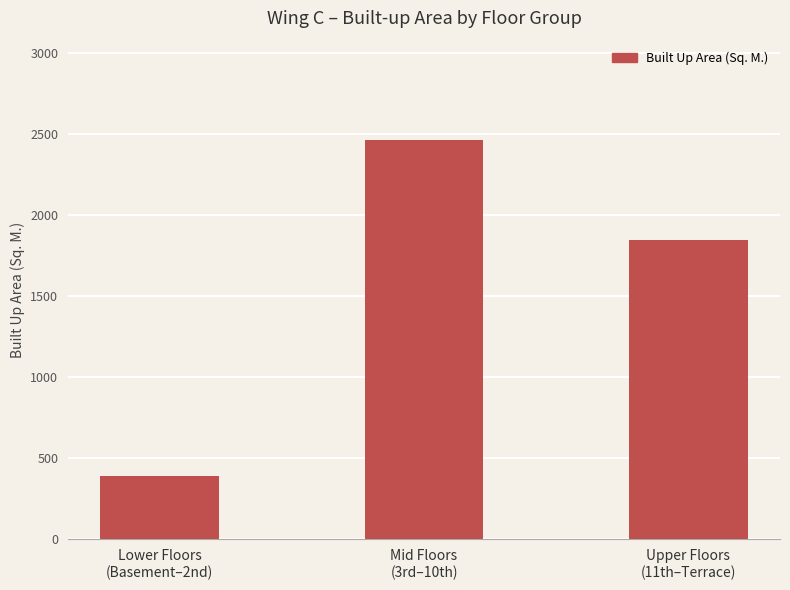

What is the difference between the maximum and second lowest values?

615.6